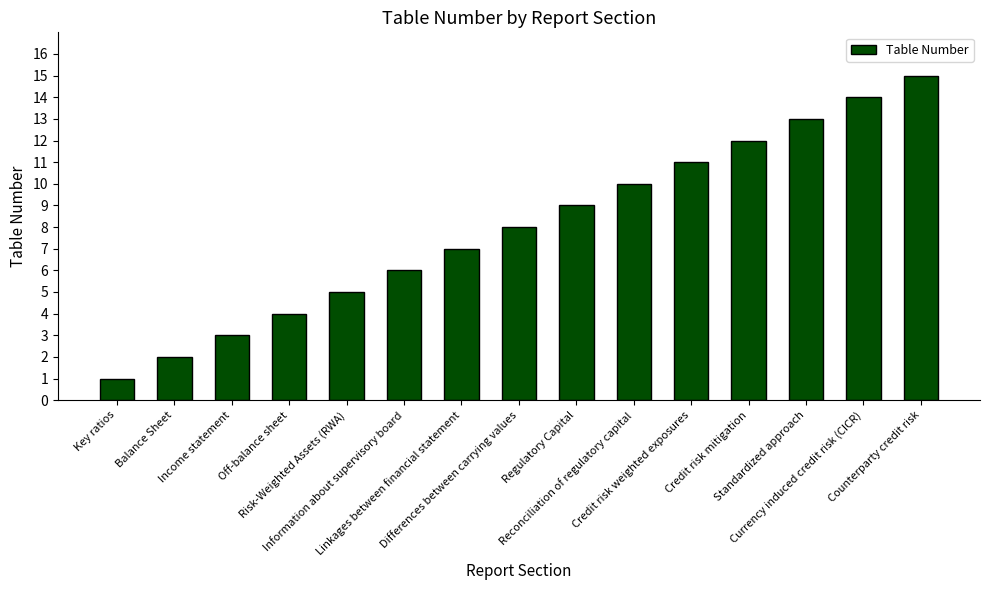

What is the label of the 14th bar from the left?

Currency induced credit risk (CICR)